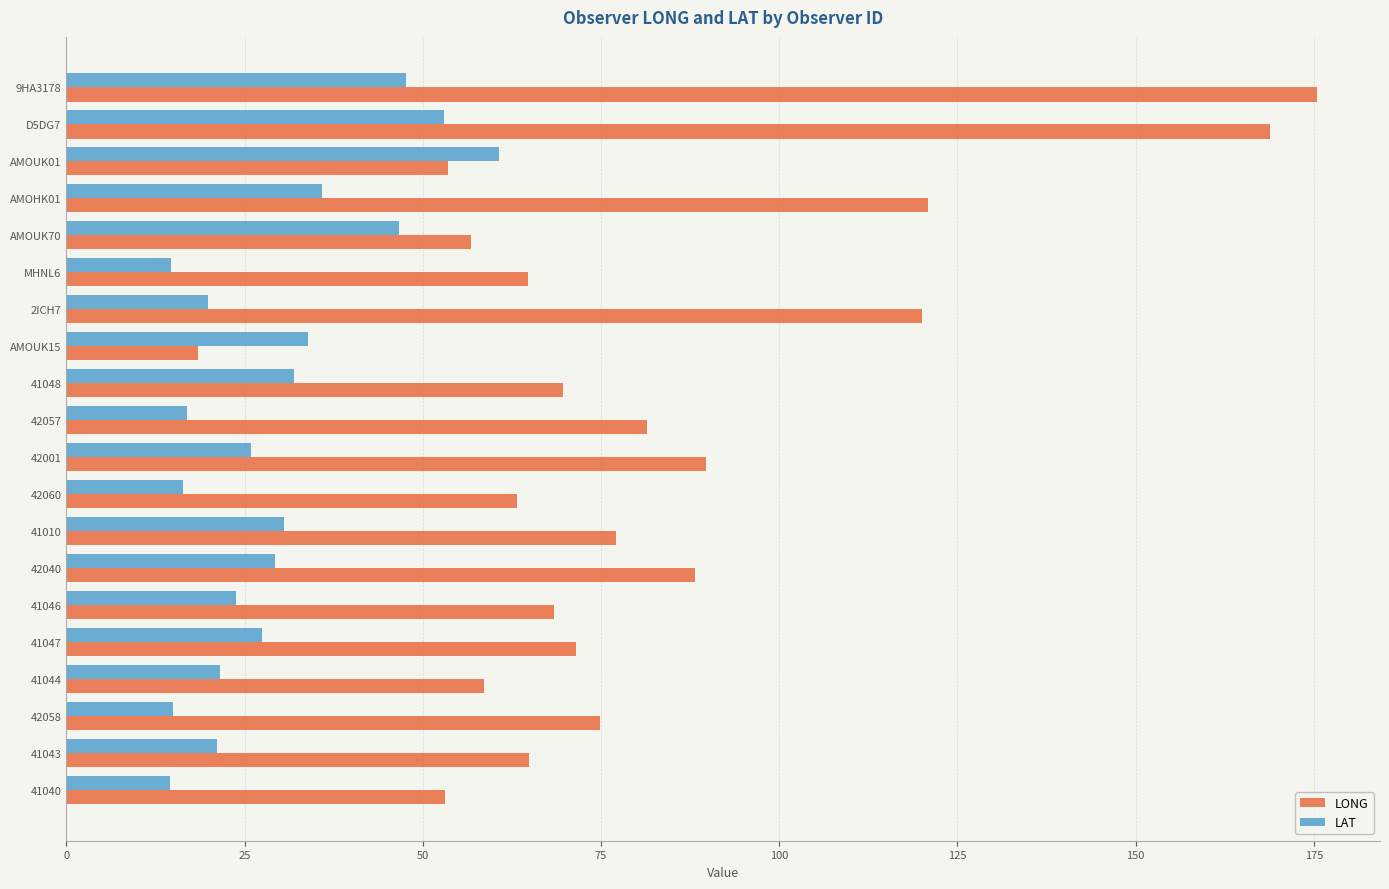

Which series has the largest range (max minus min)?

LONG